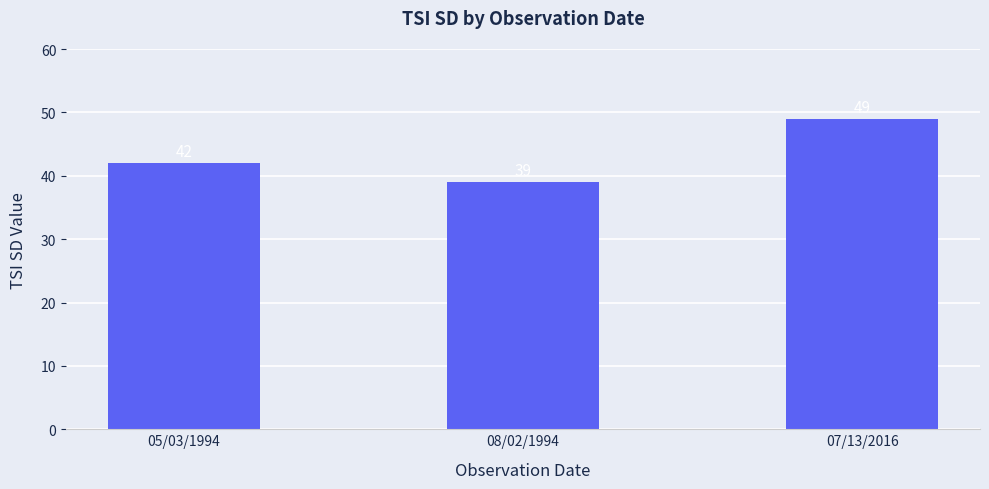

What position from the right is 08/02/1994?

2